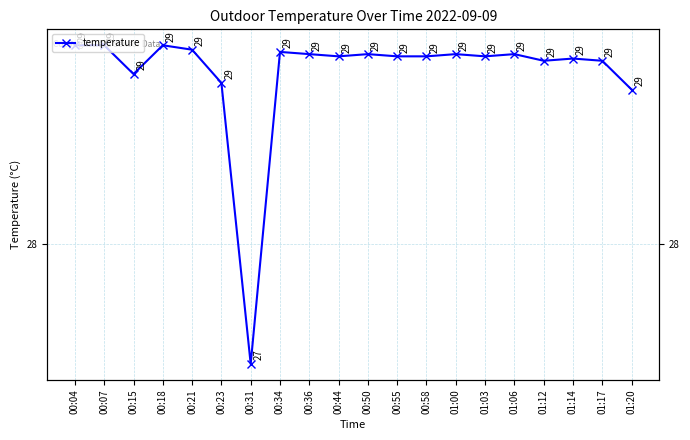

Reading right to left, what are all the values shown in this chart?

28.7	28.8	28.8	28.8	28.9	28.9	28.9	28.9	28.9	28.9	28.9	28.9	28.9	27.5	28.7	28.9	28.9	28.8	28.9	28.9